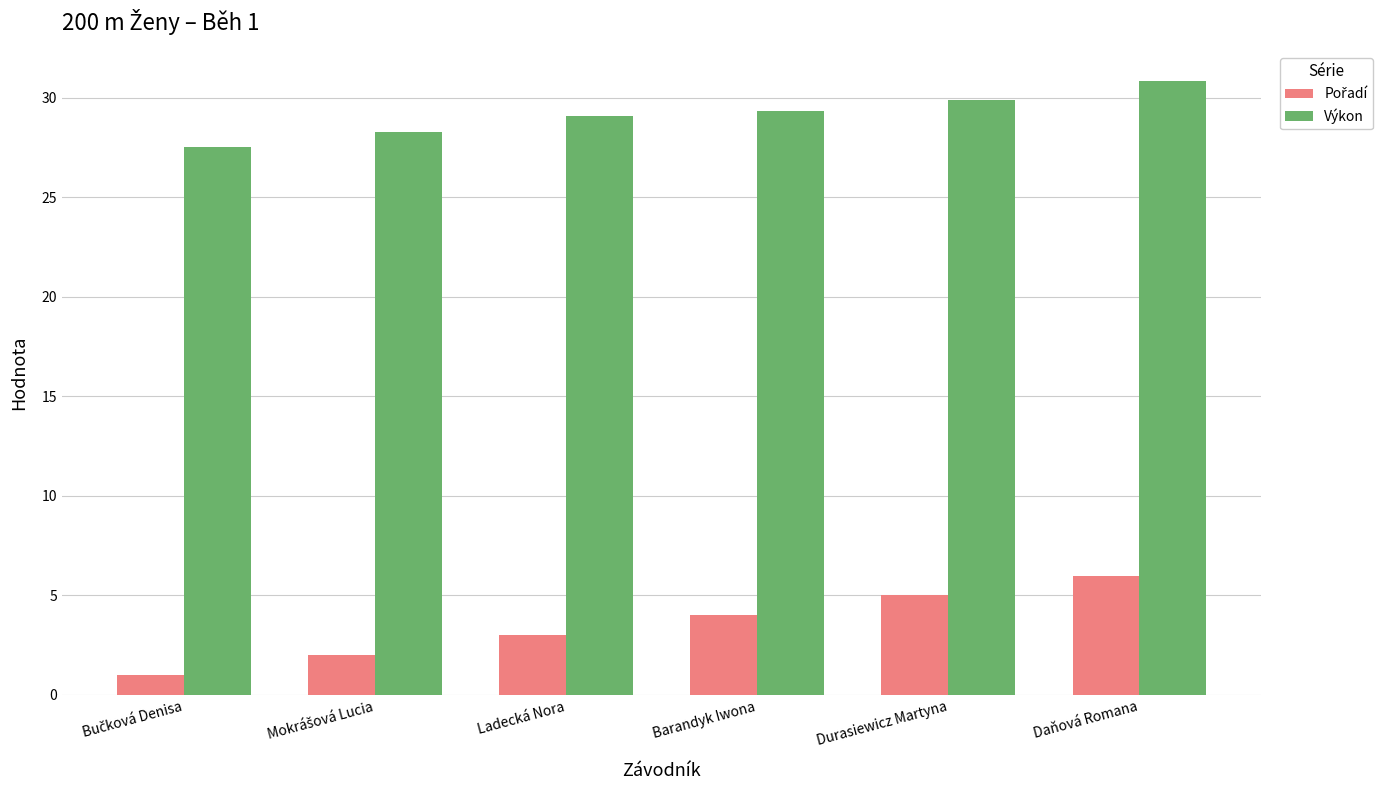

What is the difference between the maximum and minimum values in the Výkon series?

3.3